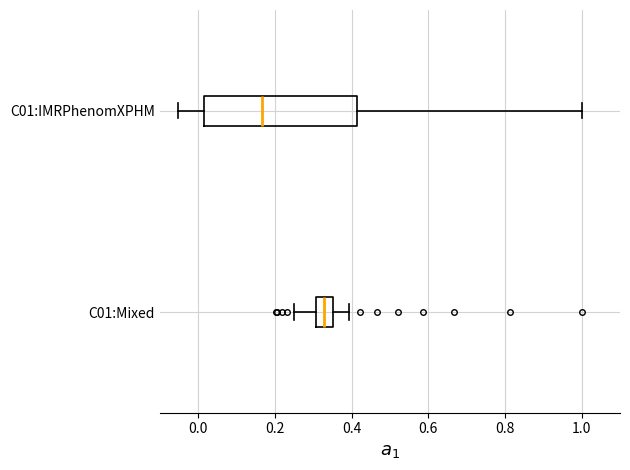

Reading bottom to top, read every box against the x-axis: the position of its median line, the range the box covers, and the ends of its whiskers. The values are not printed on the chart, so give them approximately, as read against the axis.

C01:Mixed: median 0.32, box 0.30 to 0.36, whiskers 0.26 to 0.40
C01:IMRPhenomXPHM: median 0.16, box 0.02 to 0.42, whiskers -0.06 to 1.00